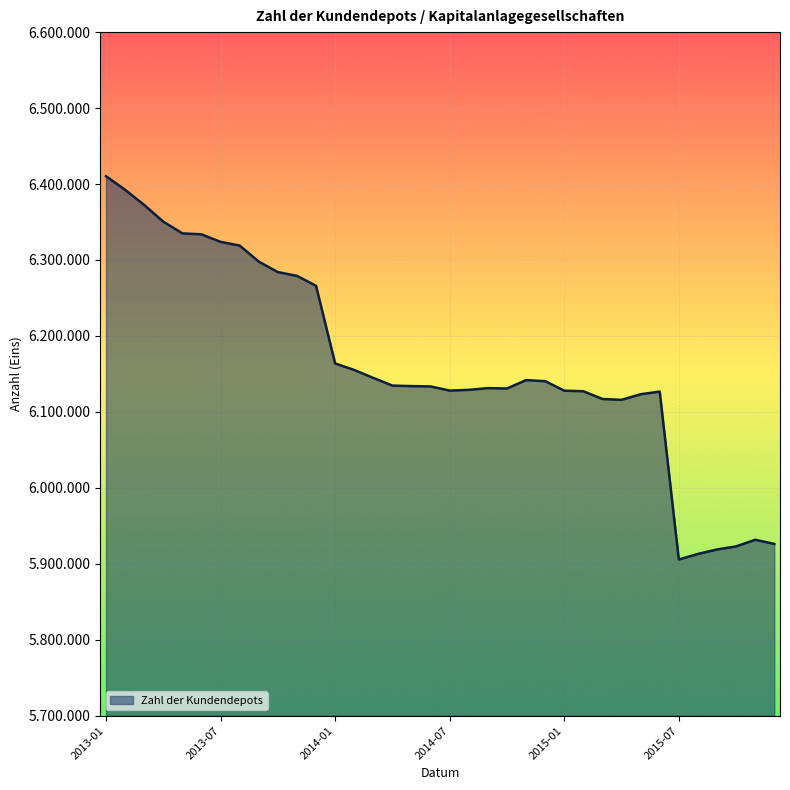

What is the average value?

6163571